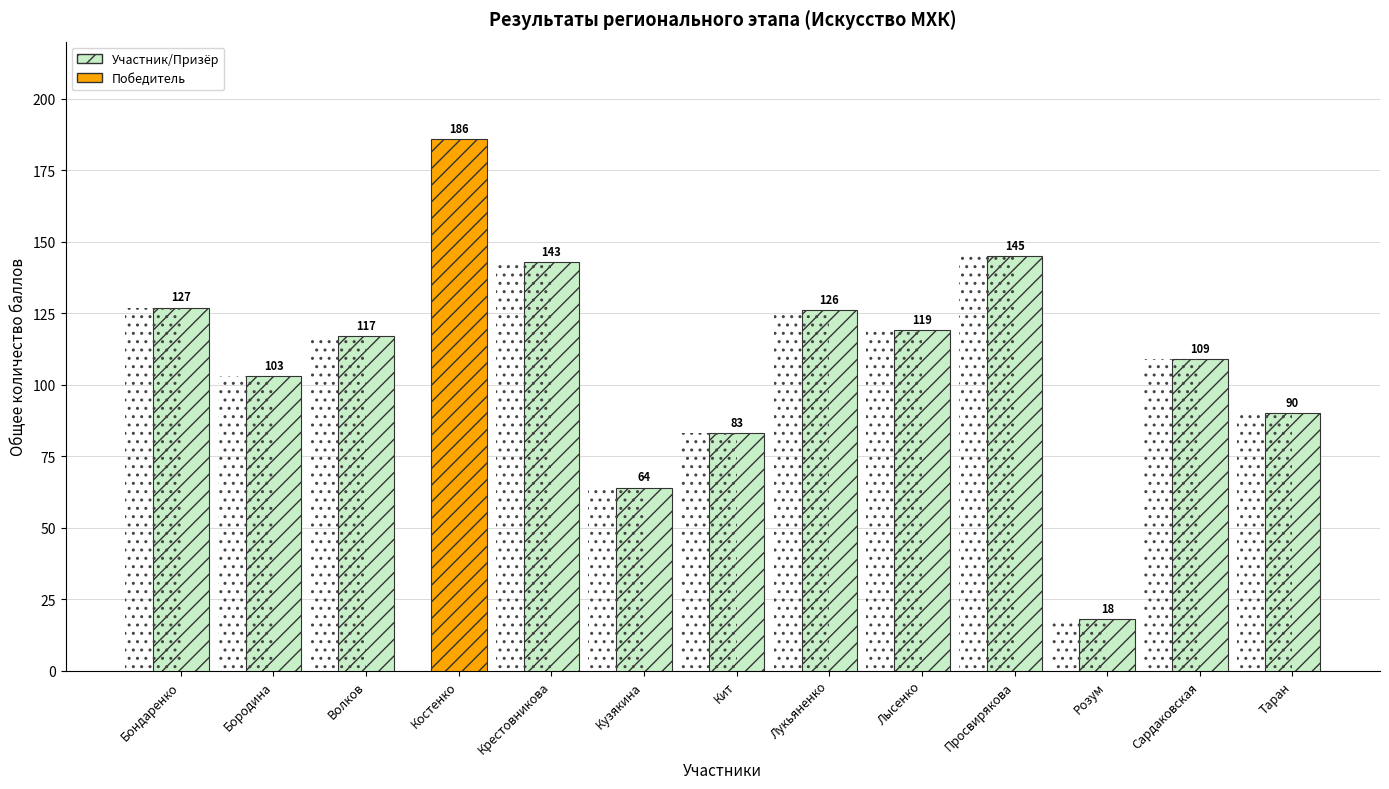

Which category has the lowest value across all series?

Розум